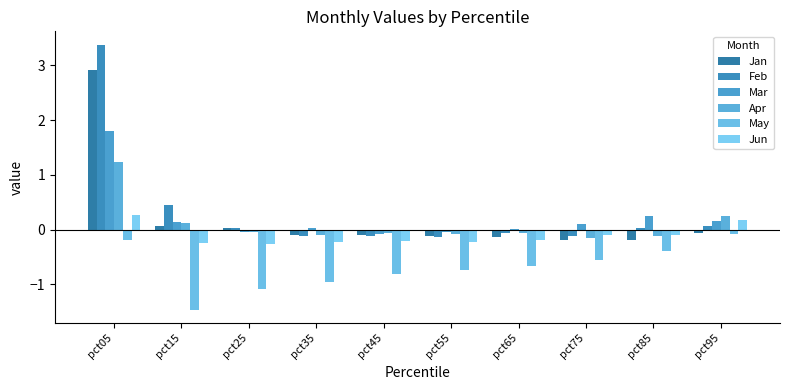

At which category does the chart reach its peak across all series?

pct05